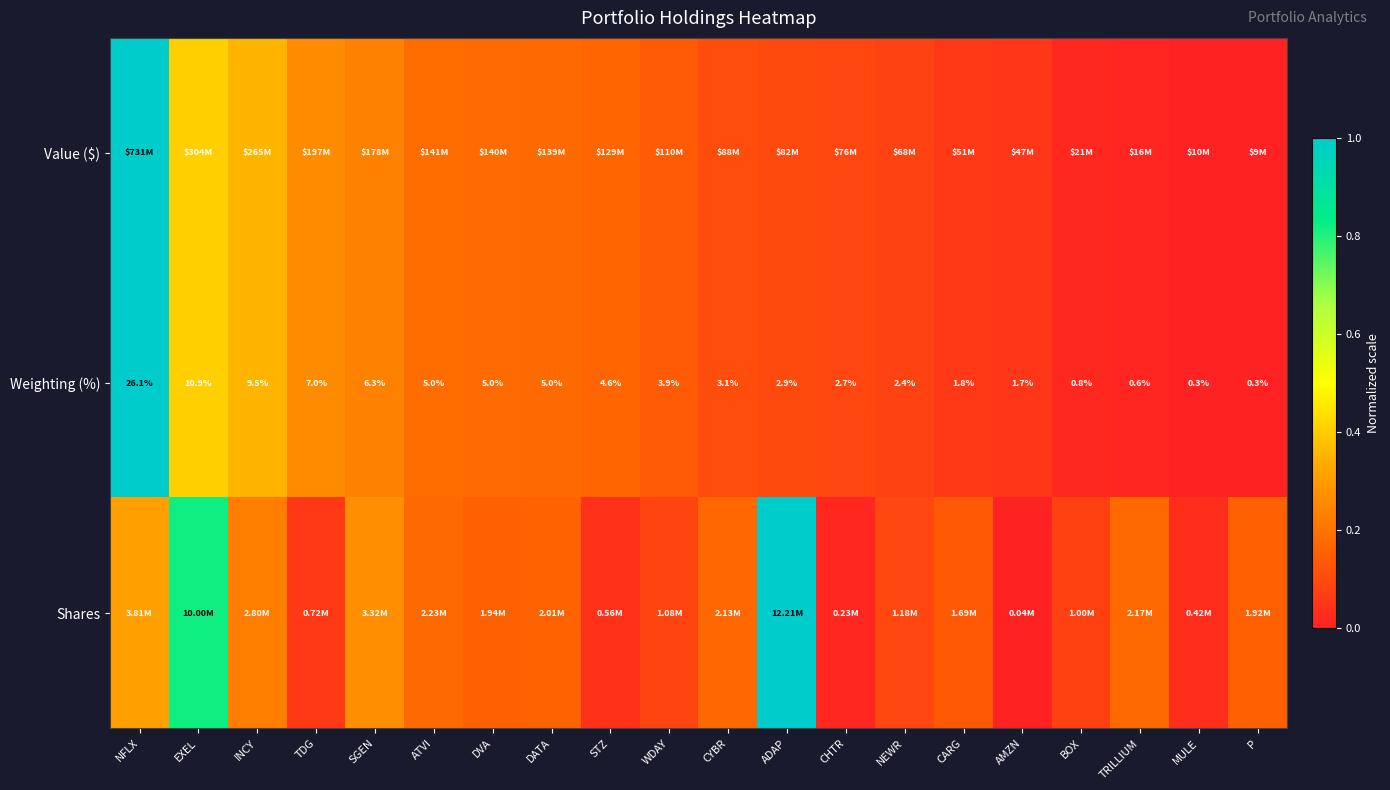

Where is Weighting (%) nearest to the value 13?

EXEL